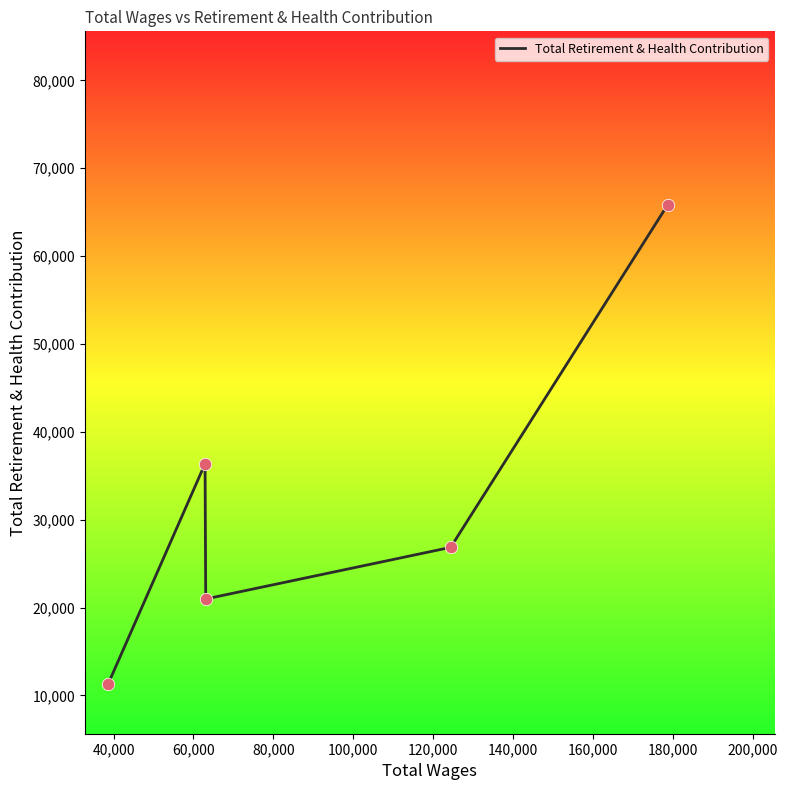

What is the difference between the second highest and minimum values?

25101